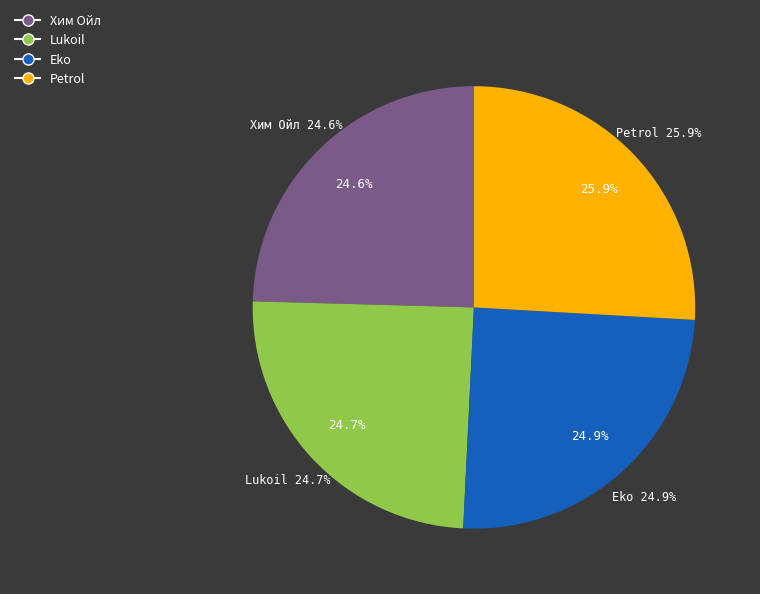

Rank the categories by value from lowest to highest.

Хим Ойл, Lukoil, Eko, Petrol